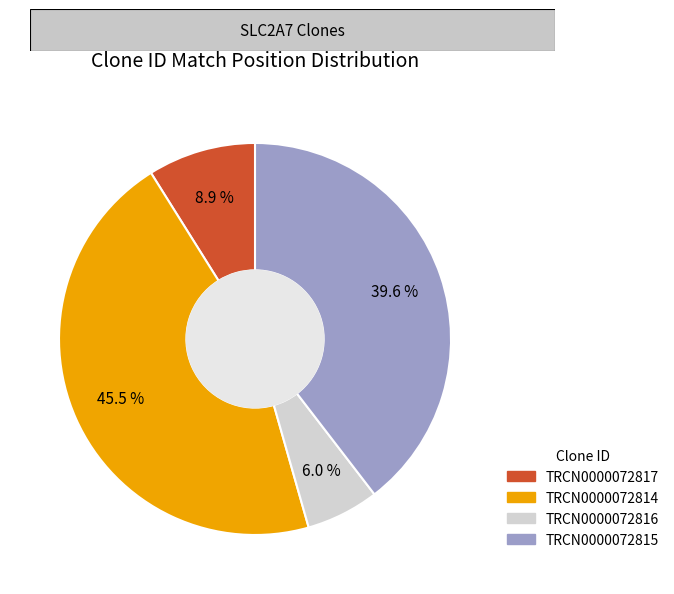

Which category has the biggest portion of the pie?

TRCN0000072814